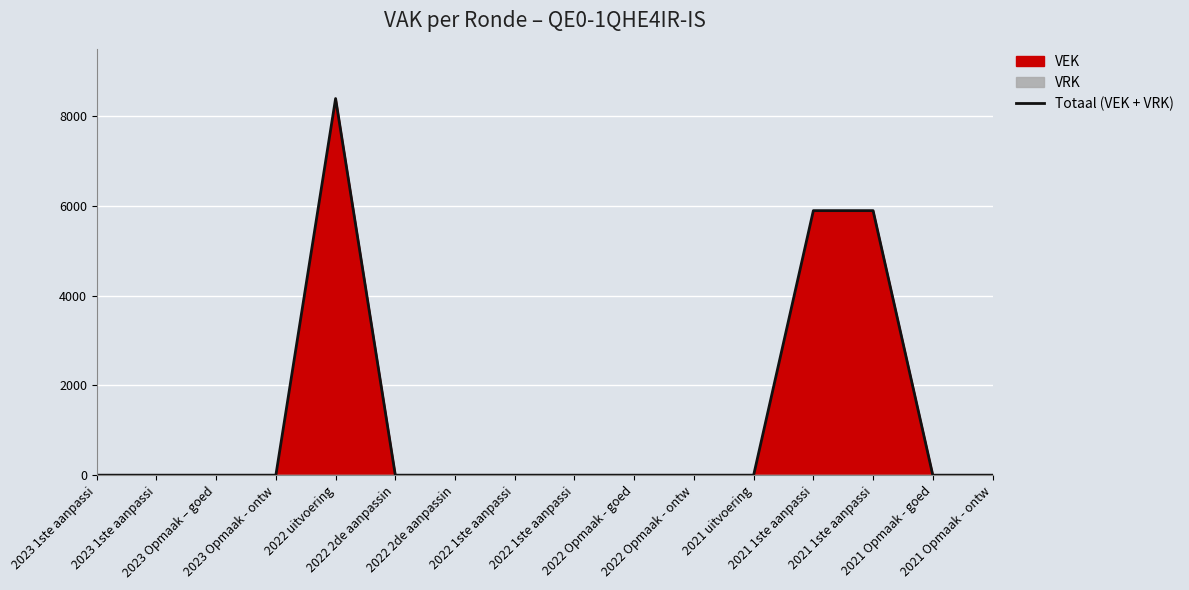

What is the sum of all values?

20200